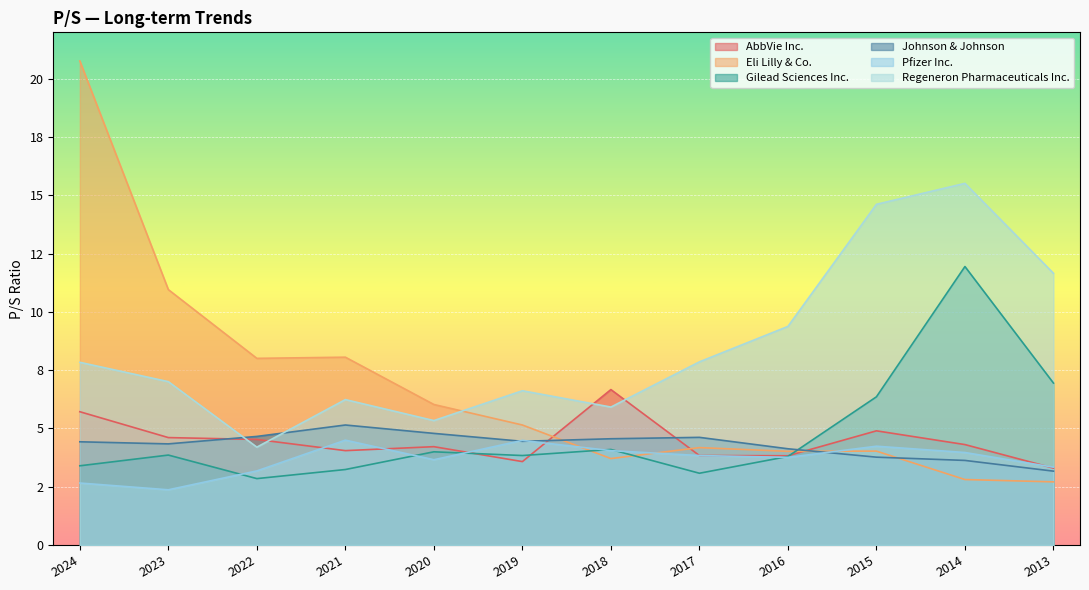

At which label does Pfizer Inc. first exceed 3?

2022